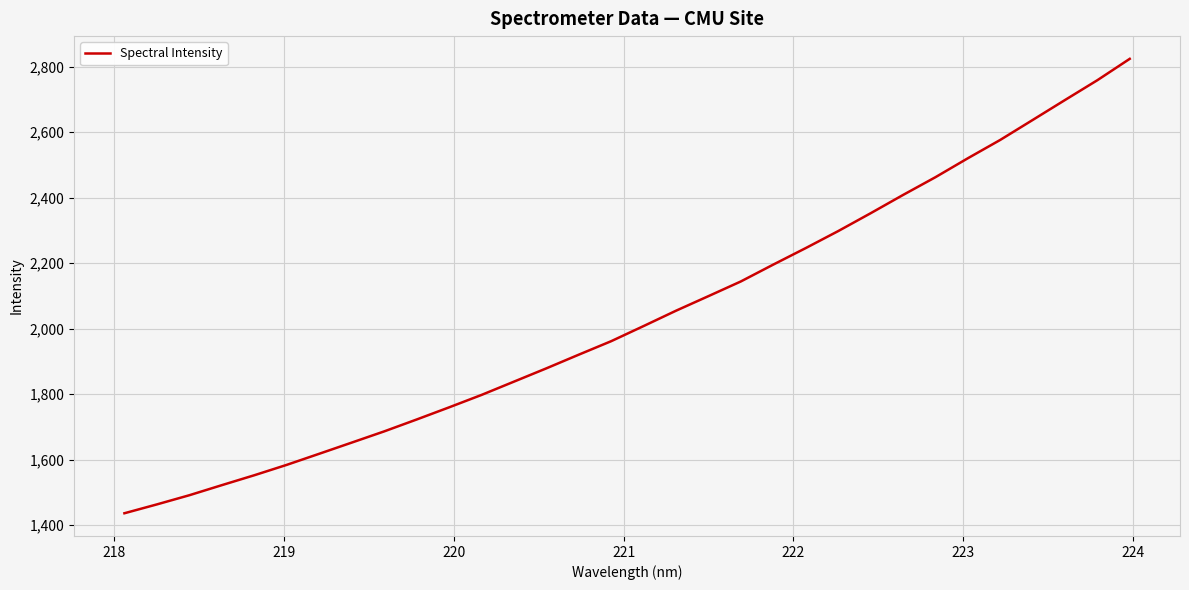

What is the greatest value displayed?

2823.7